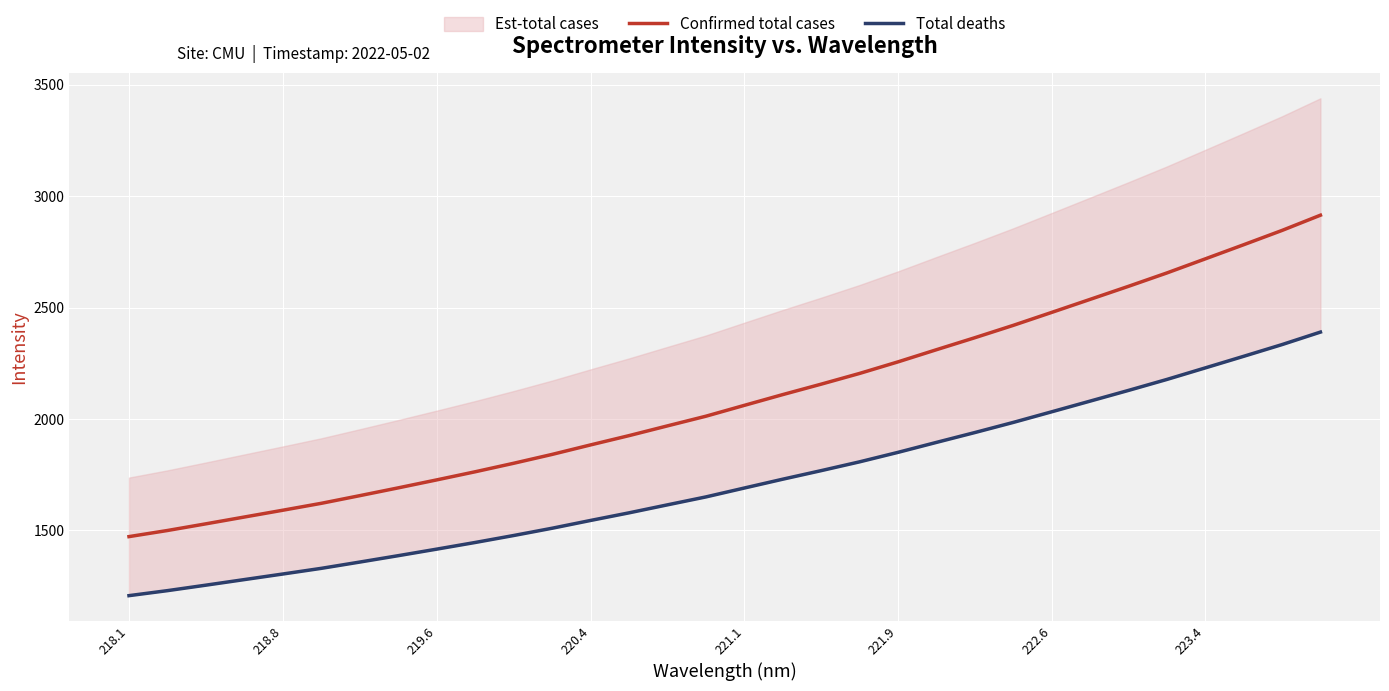

What is the total value across all series at 221.1?

3751.1